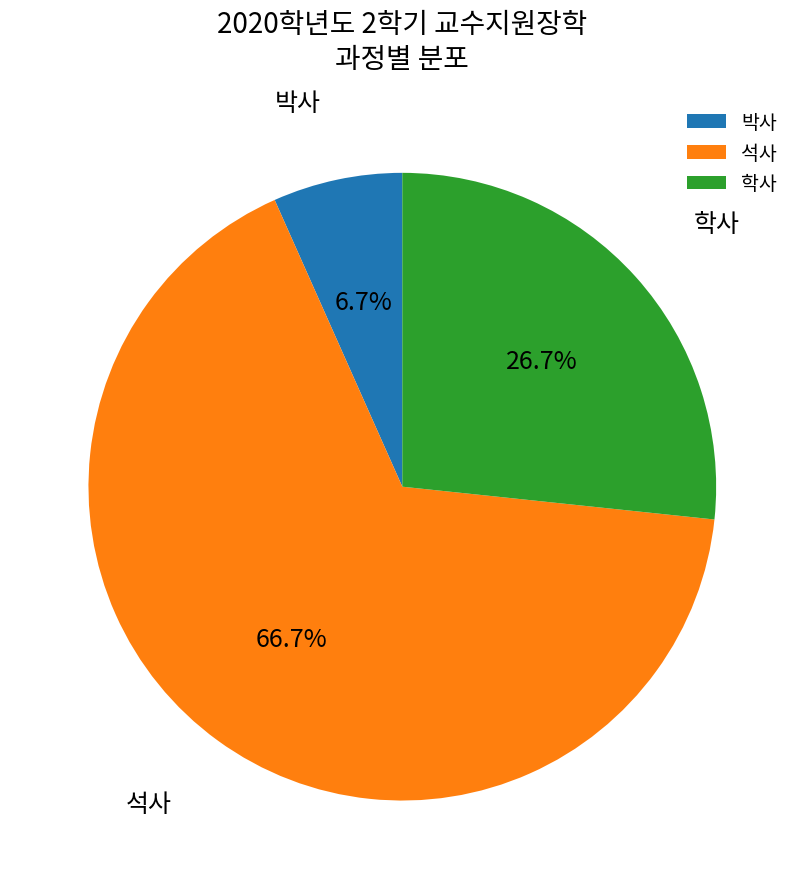

To the nearest percent, what percentage of the pie is 석사?

67%